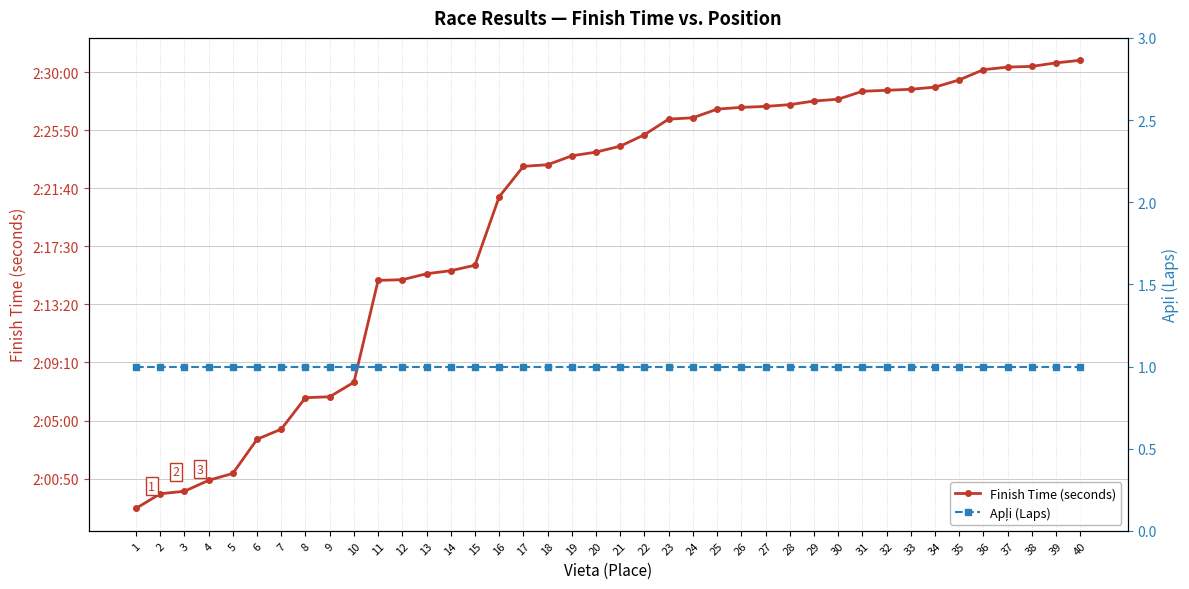

The value of Finish Time (seconds) at 4 is 4920.3. True or false?

False